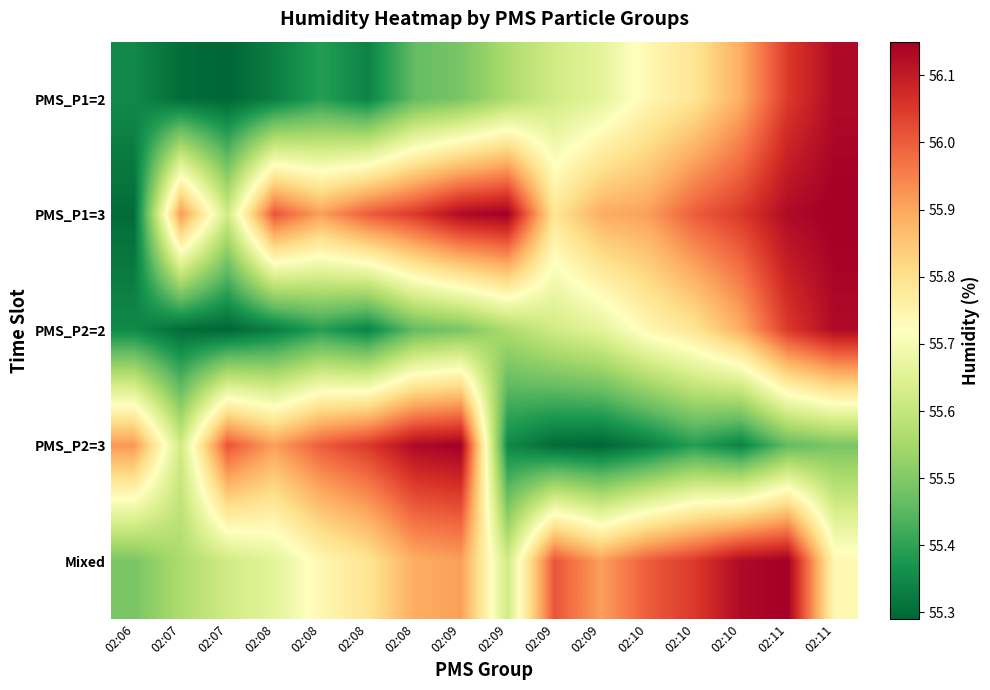

Count the number of categories in the chart.

16